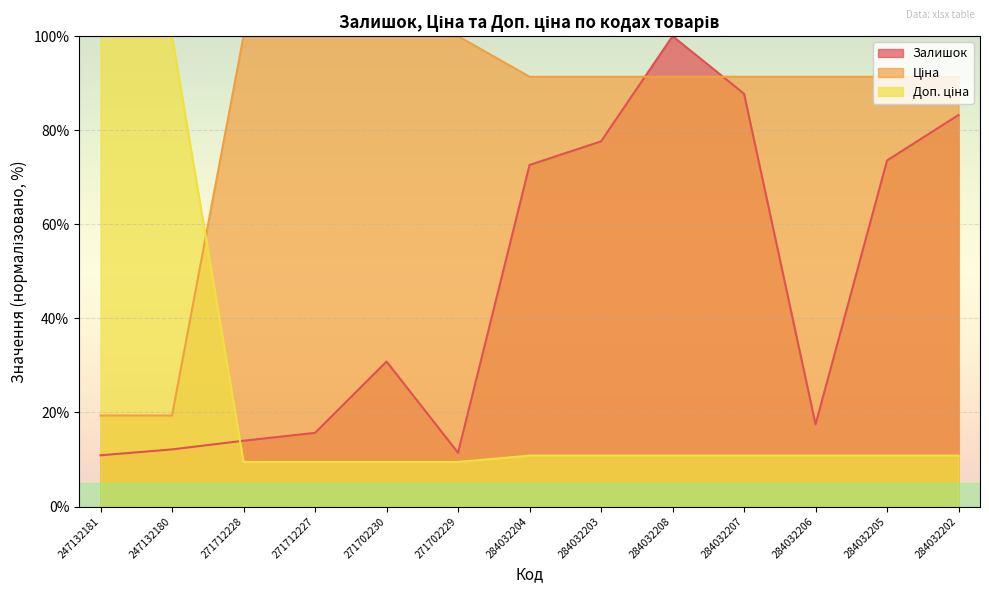

What is the difference between the maximum and minimum values in the Ціна series?

80.7